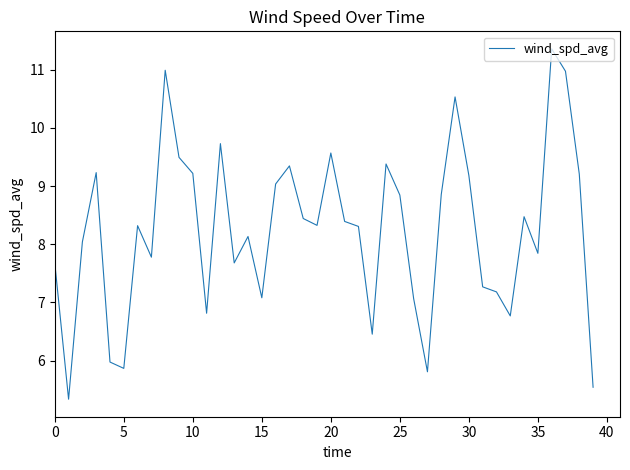

What is the maximum value shown in the chart?

11.4